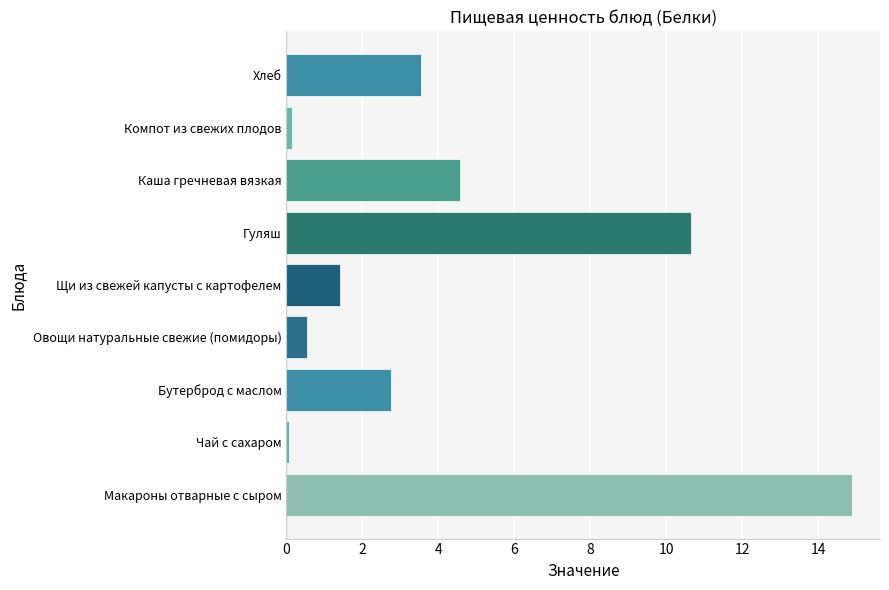

The value at Бутерброд с маслом is 4.2. True or false?

False